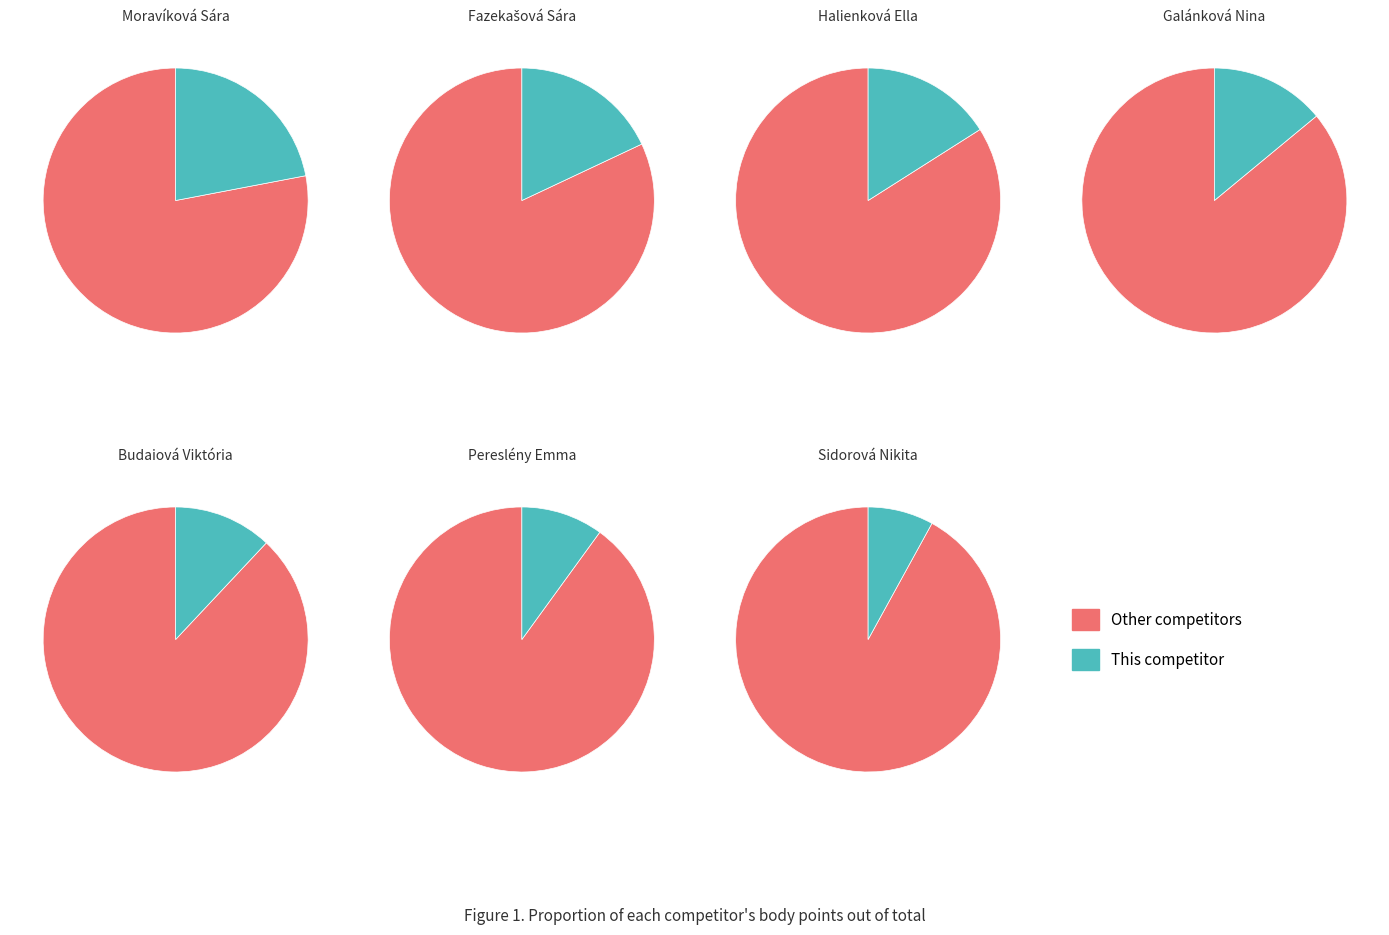

How many segments does this pie chart have?

7